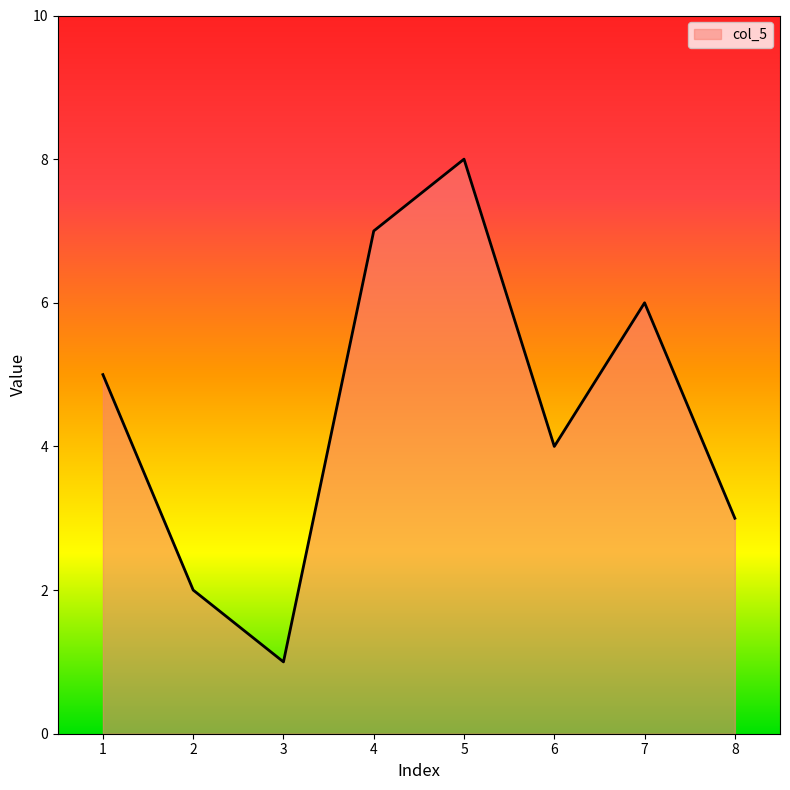

What is the ratio of the value at 1 to the value at 4?

0.7